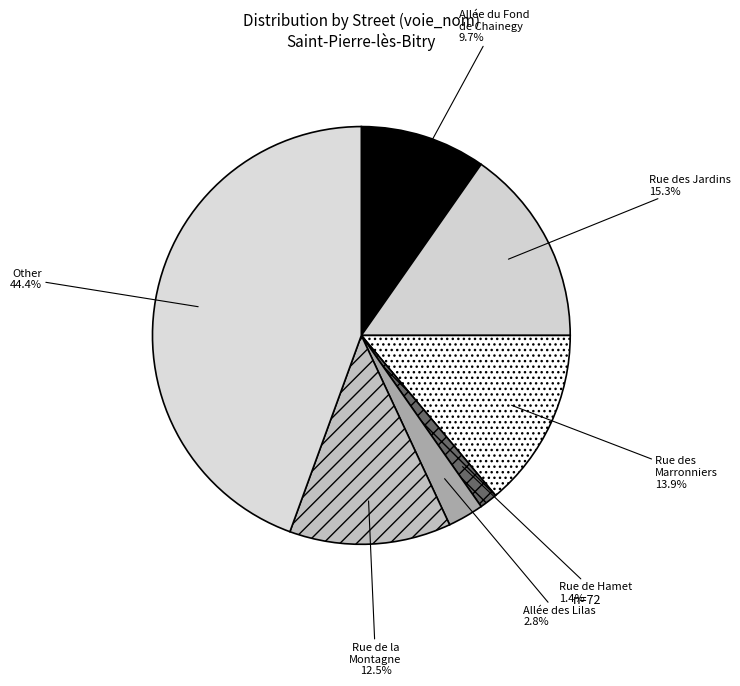

What is the smallest slice in the pie chart?

Rue de Hamet